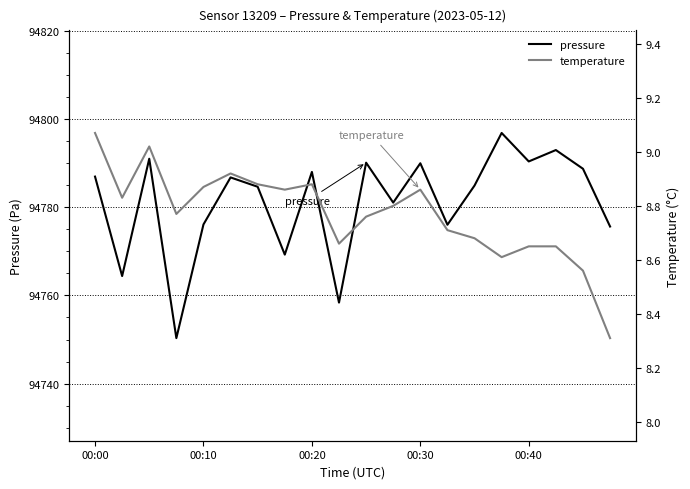

Which series has the largest total across all categories?

pressure